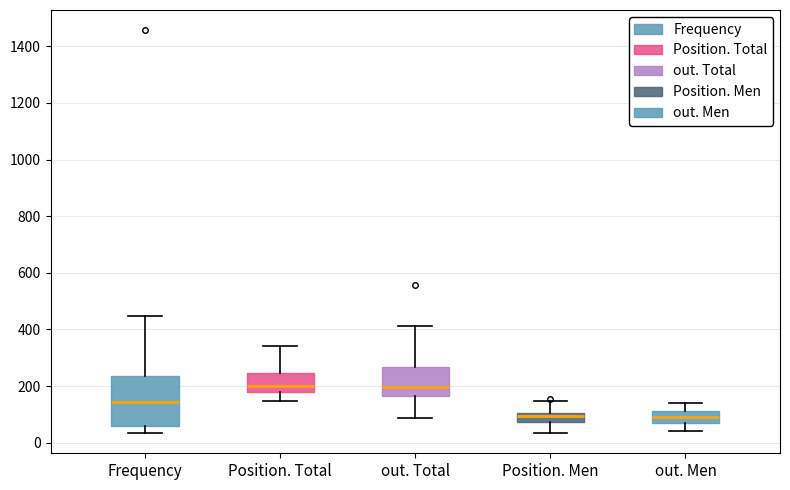

Reading left to right, read every box against the y-axis: the position of its median line, the range the box covers, and the ends of its whiskers. The values are not printed on the chart, so give them approximately, as read against the axis.

Frequency: median 140, box 60 to 240, whiskers 40 to 440
Position. Total: median 200, box 180 to 240, whiskers 140 to 340
out. Total: median 200, box 160 to 260, whiskers 80 to 420
Position. Men: median 100 (inside the box), box 80 to 100, whiskers 40 to 140
out. Men: median 100, box 60 to 120, whiskers 40 to 140